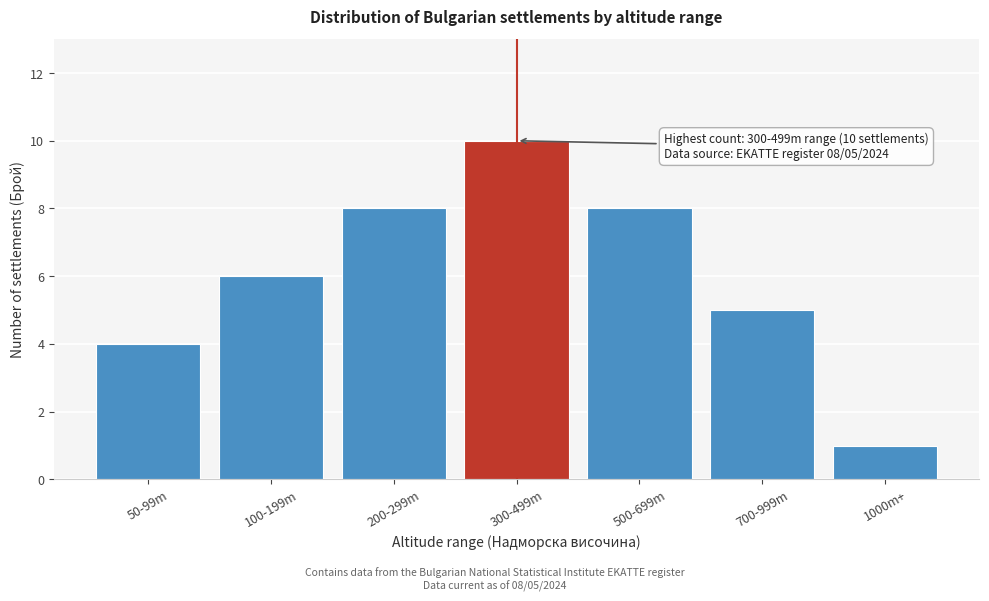

Reading left to right, what are all the values shown in this chart?

4	6	8	10	8	5	1